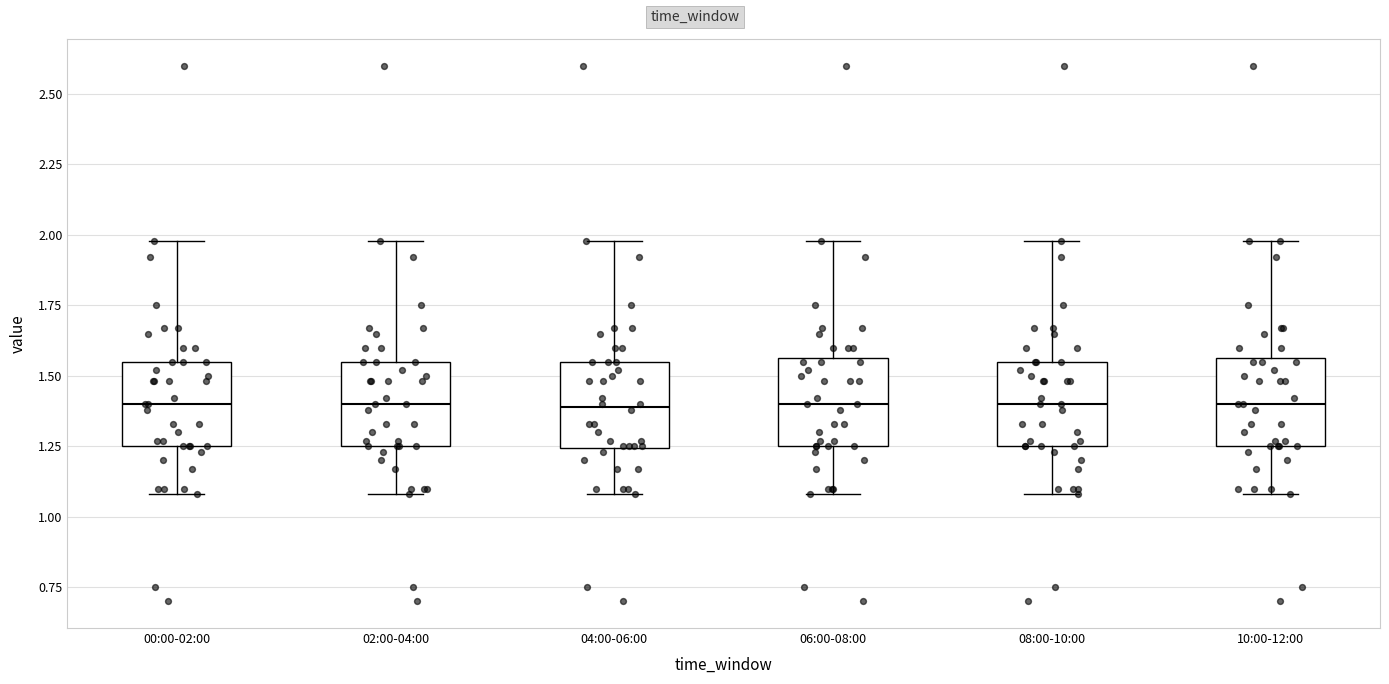

Where does the upper whisker of the box for 02:00-04:00 end on the y-axis? The values are not printed on the chart, so give them approximately, as read against the axis.

2.00